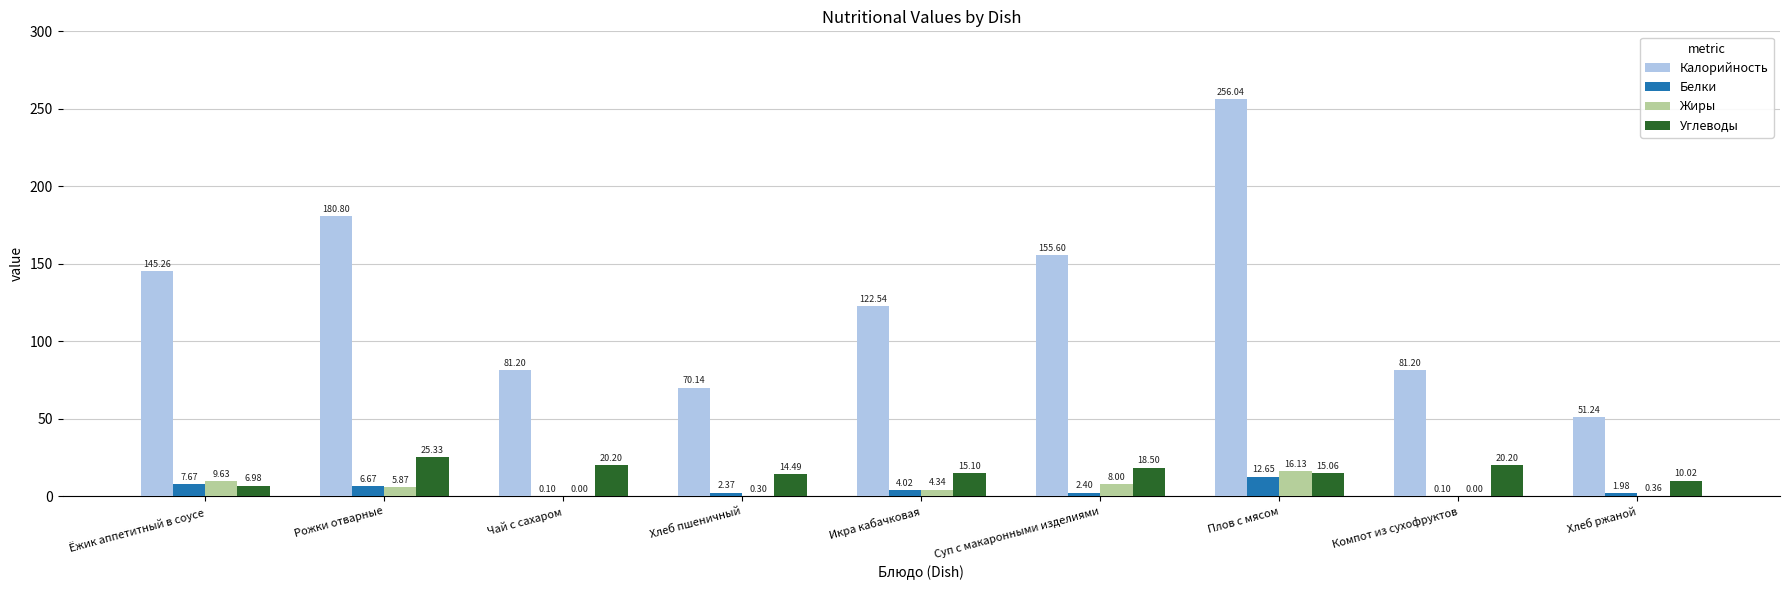

Where is Жиры nearest to the value 8?

Суп с макаронными изделиями